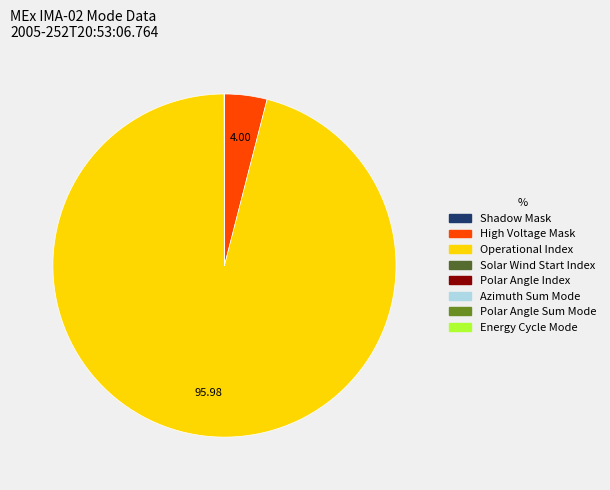

Which category has the biggest portion of the pie?

Operational Index